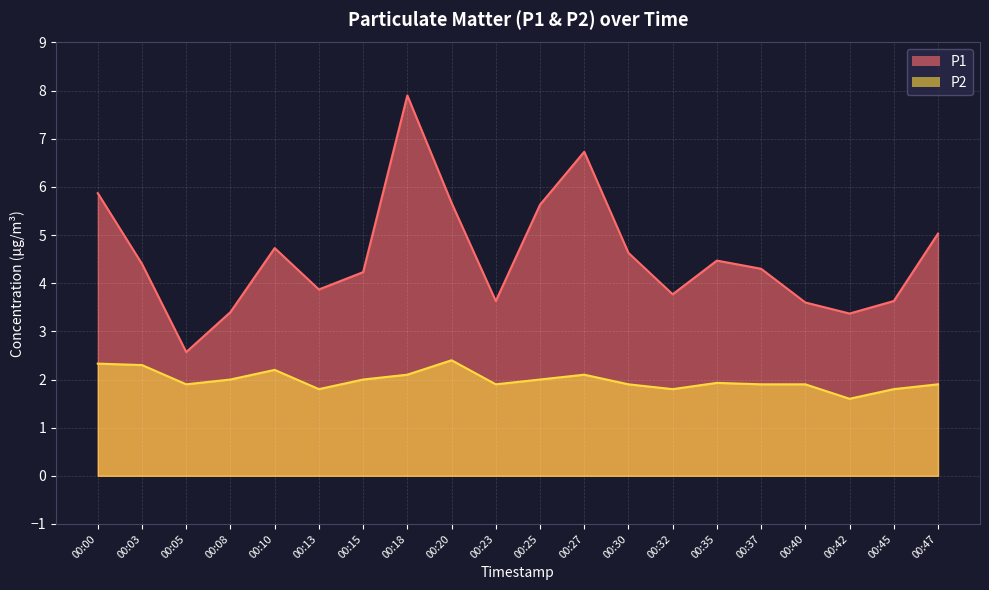

Where is P1 nearest to the value 5?

00:47